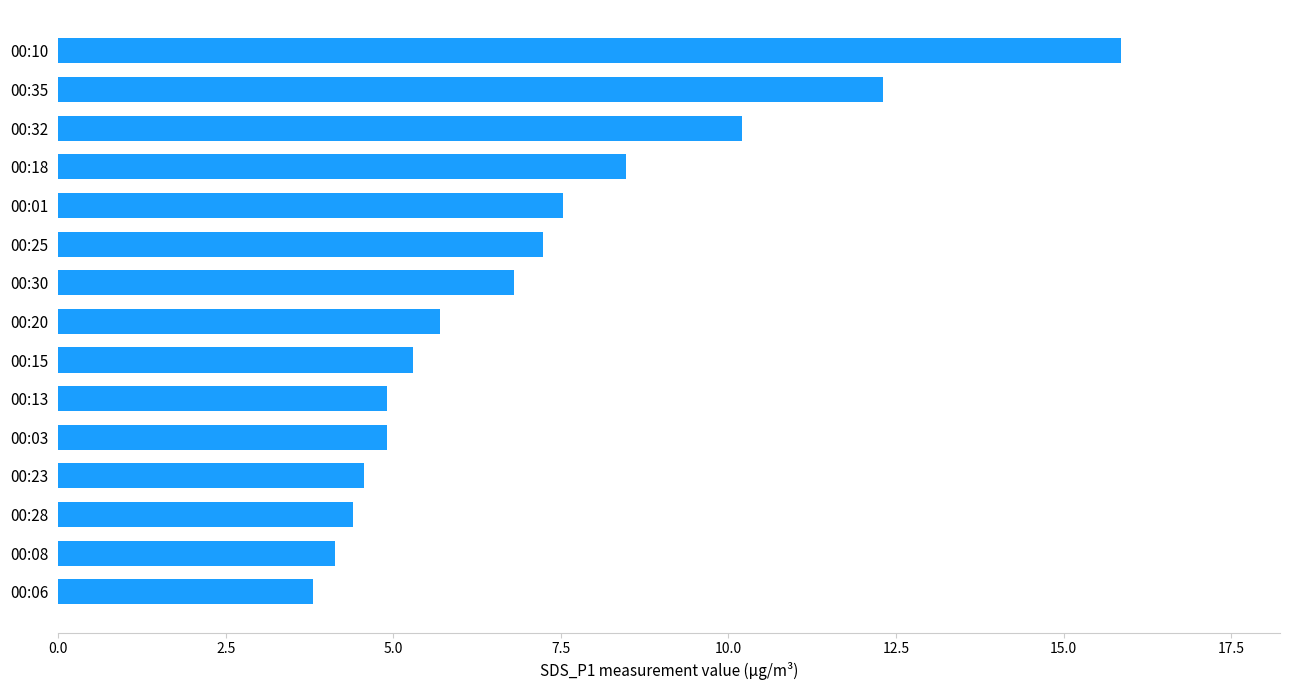

Where is the data nearest to the value 9?

00:18